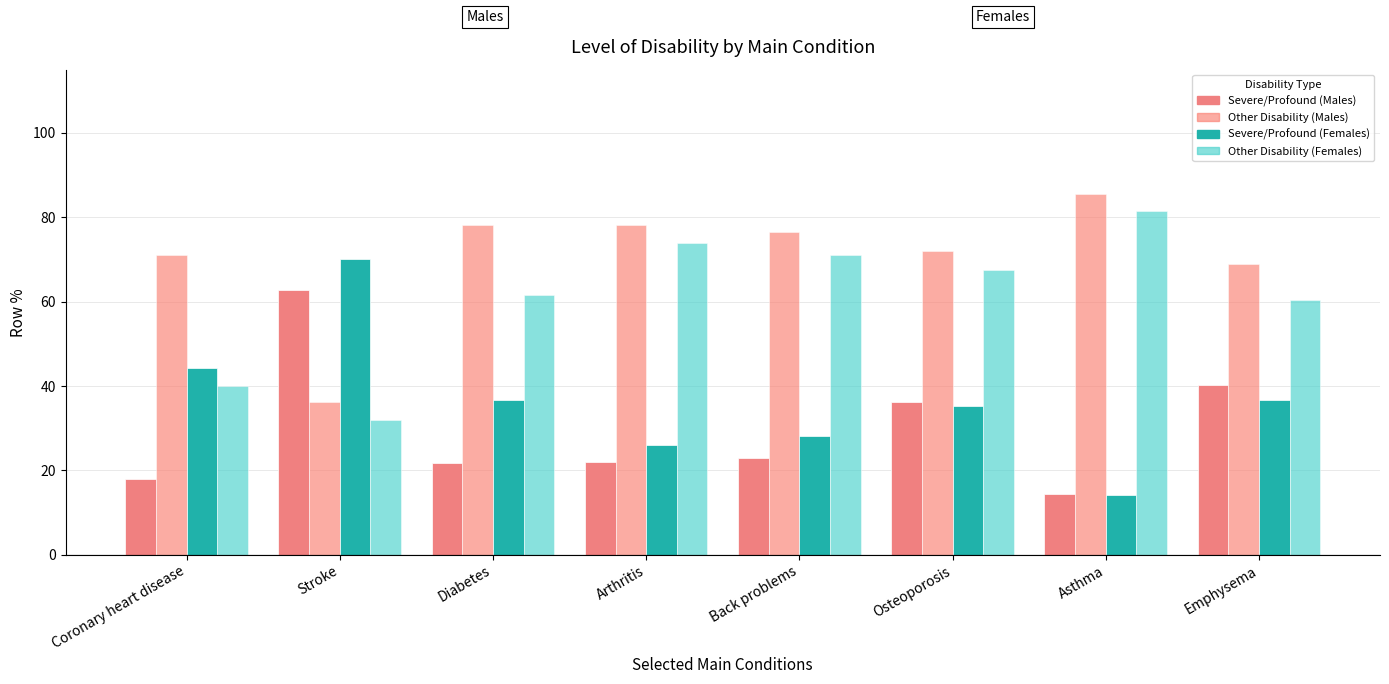

At which category does the chart reach its minimum across all series?

Asthma